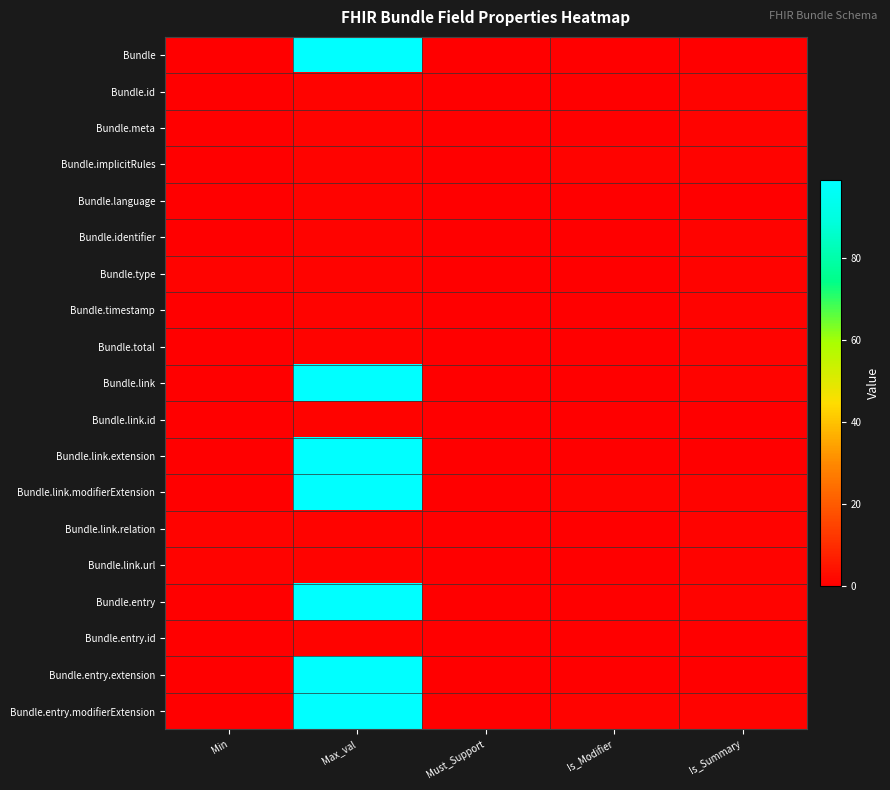

How many series are shown in this chart?

19